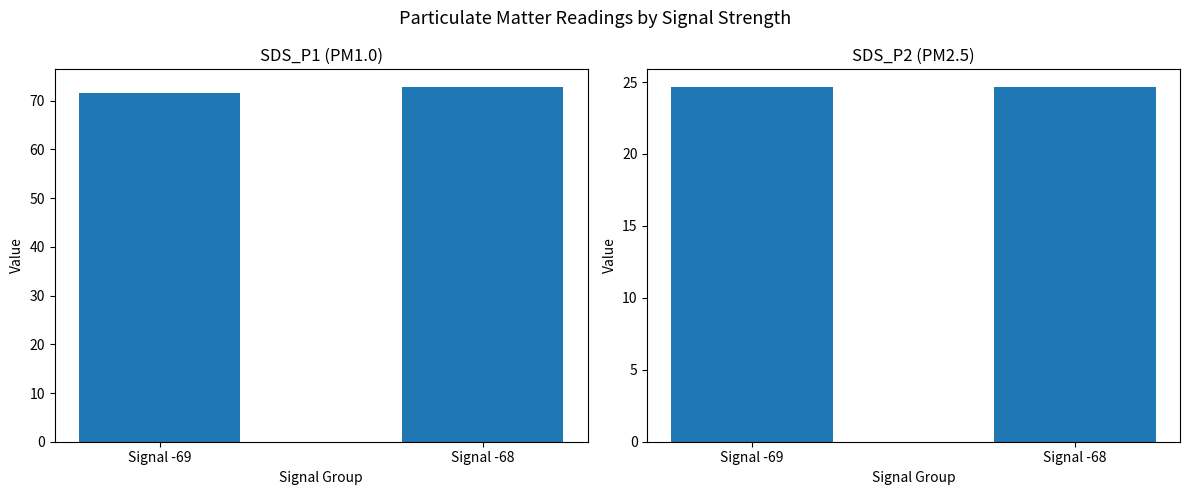

Which series changed the most between Signal -69 and Signal -68?

SDS_P1